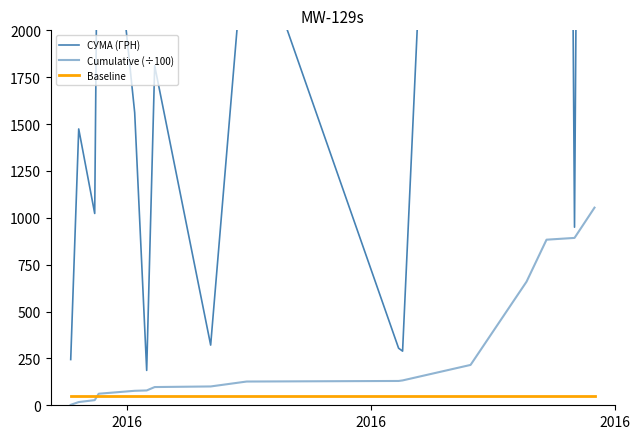

How many data points are above 415?

19